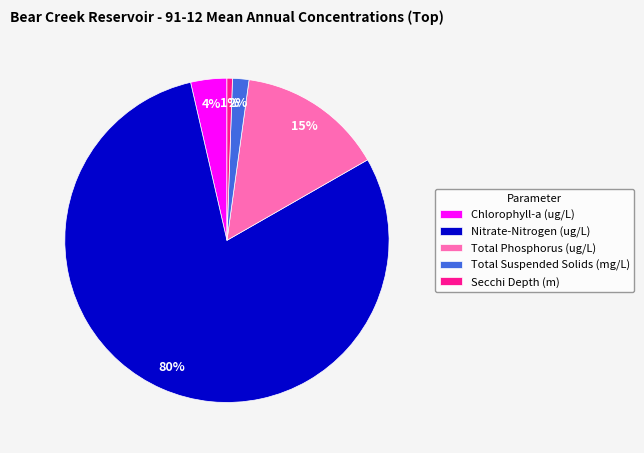

Which has a higher value, Chlorophyll-a (ug/L) or Nitrate-Nitrogen (ug/L)?

Nitrate-Nitrogen (ug/L)